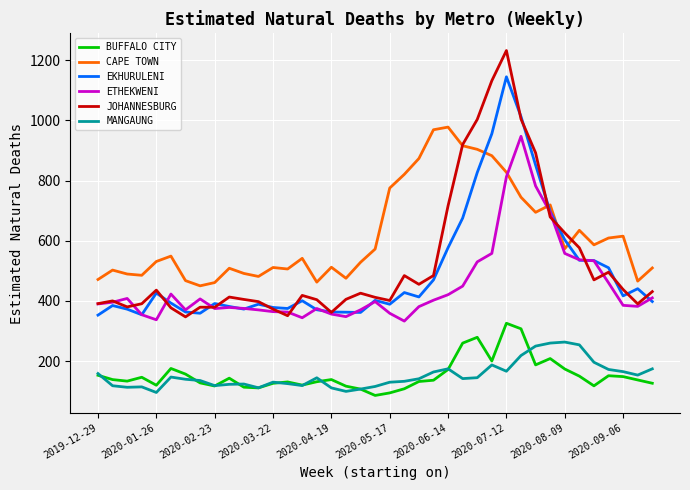

True or false: BUFFALO CITY and JOHANNESBURG intersect in this chart.

False